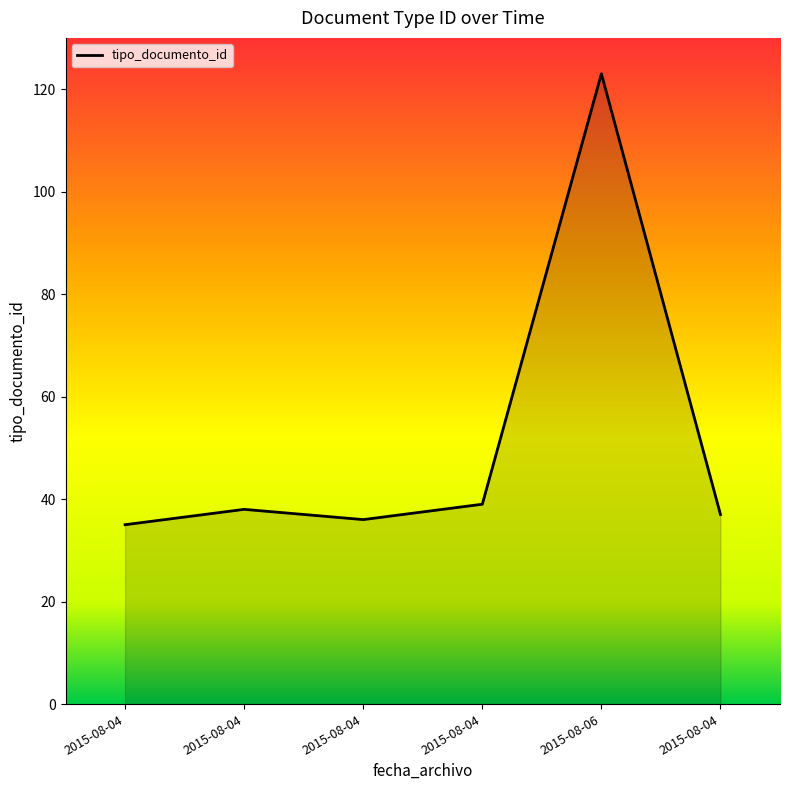

How many lines are shown in the chart?

1